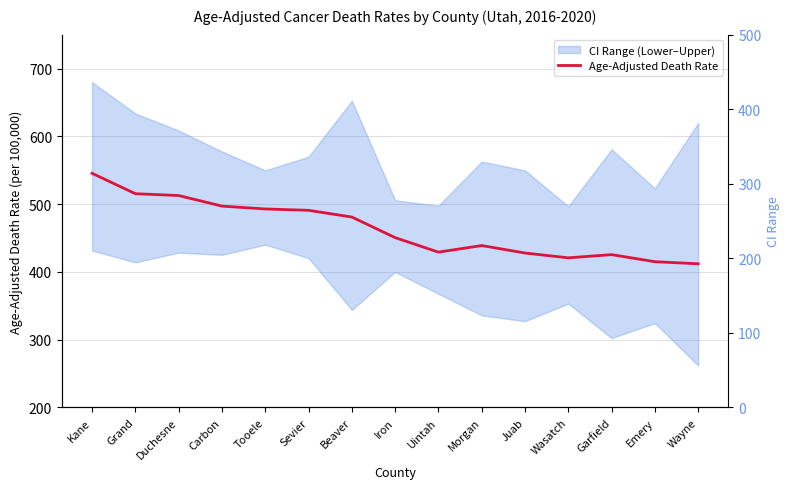

What is the difference between the second highest and second lowest values?

100.3